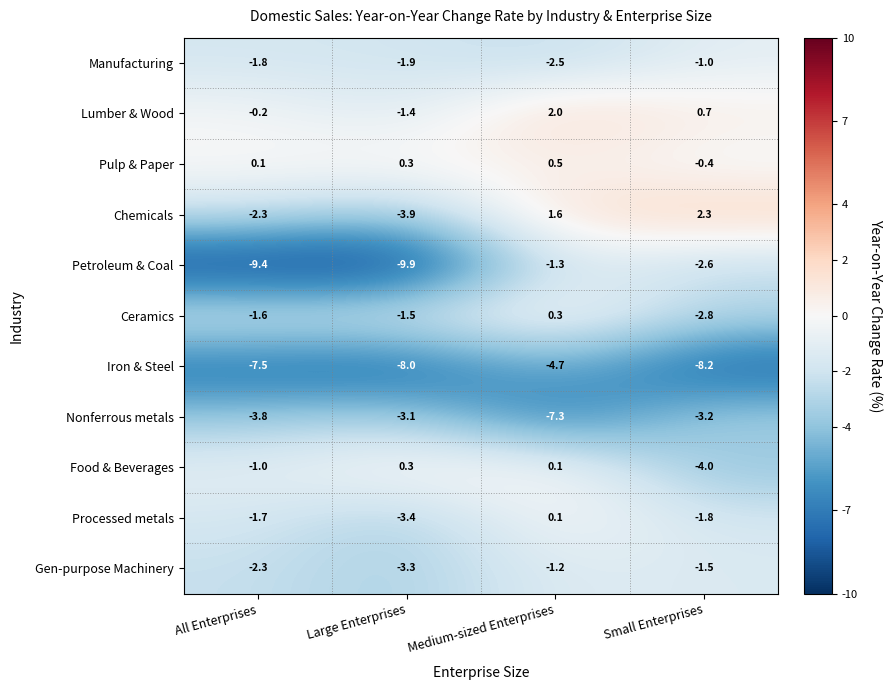

What is the total value across all series at Large Enterprises?

-35.8